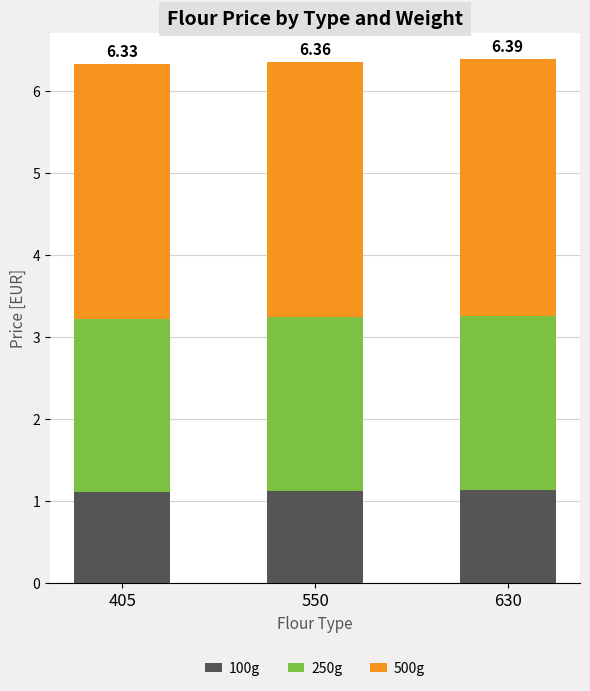

Which has a higher value, 630 or 405?

630